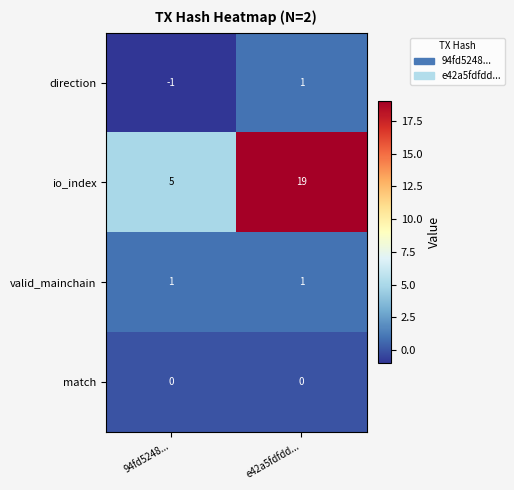

Which series has the largest total across all categories?

io_index